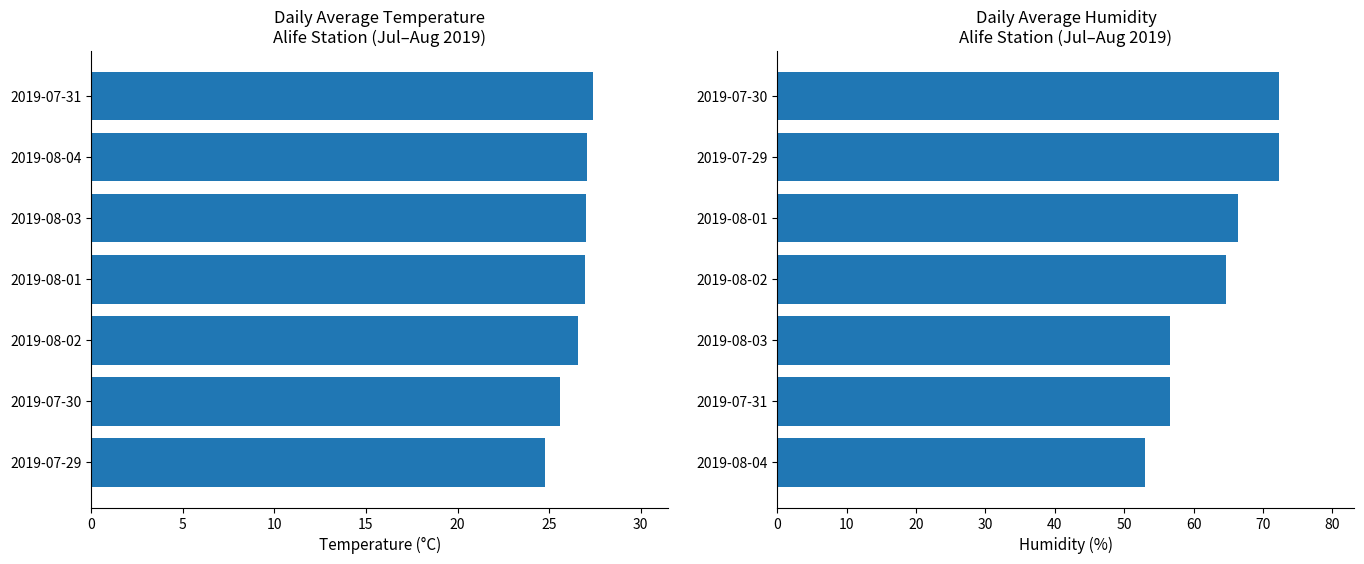

What is the difference between the maximum and minimum values in the Avg Temperature (°C) series?

2.6